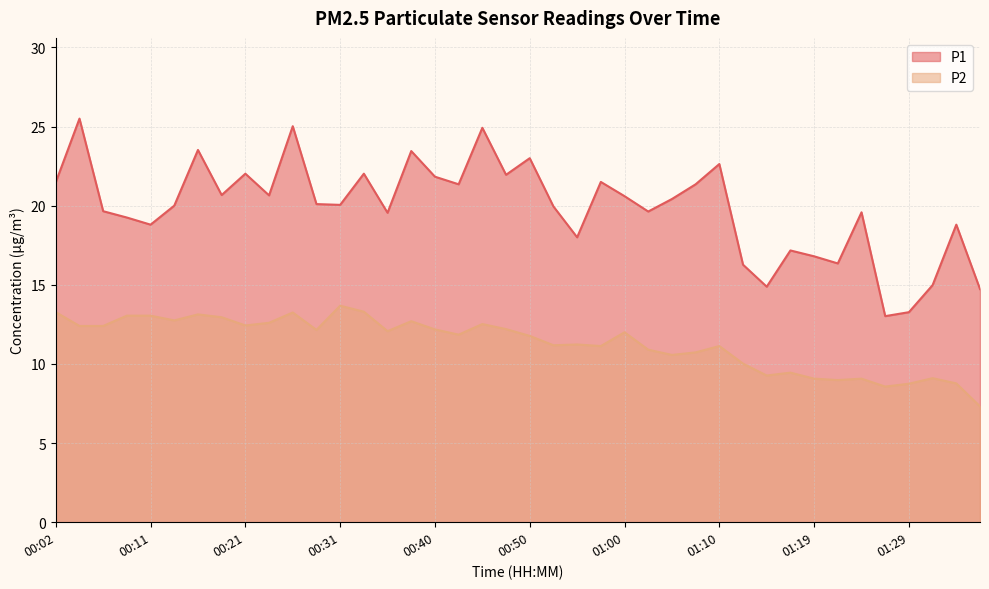

What position from the right is 01:22?

7